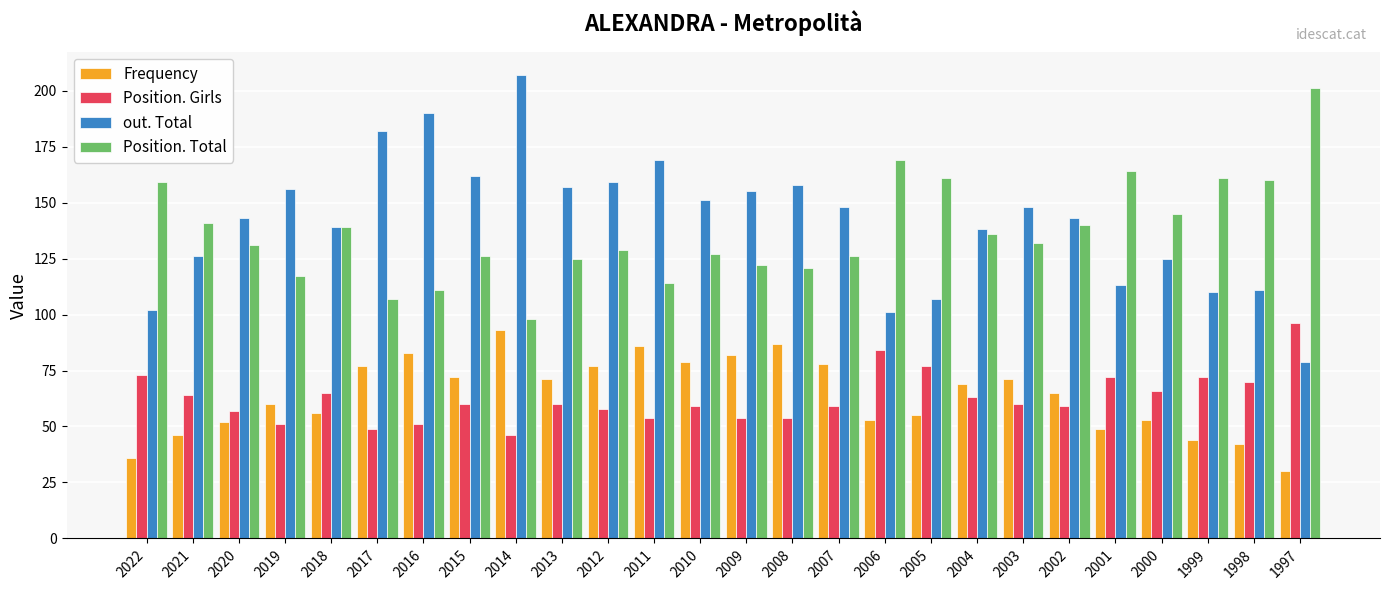

How many bars are there in total?

104